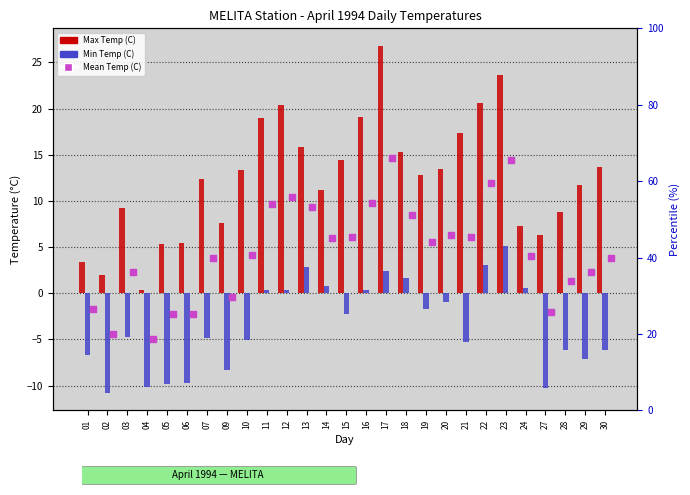

Which series contains the highest Y value?

Max Temp (C)